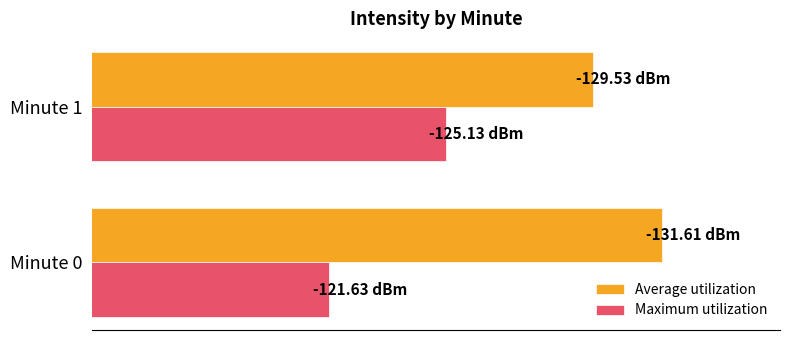

At which label is Average utilization closest to -130?

Minute 1